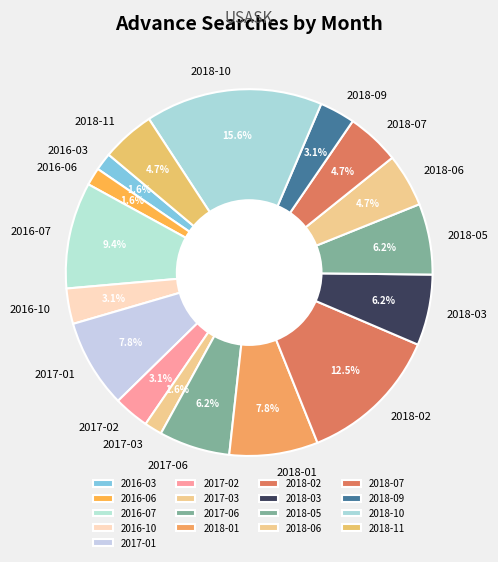

What percentage do 2017-02 and 2017-01 together represent?

10.9%